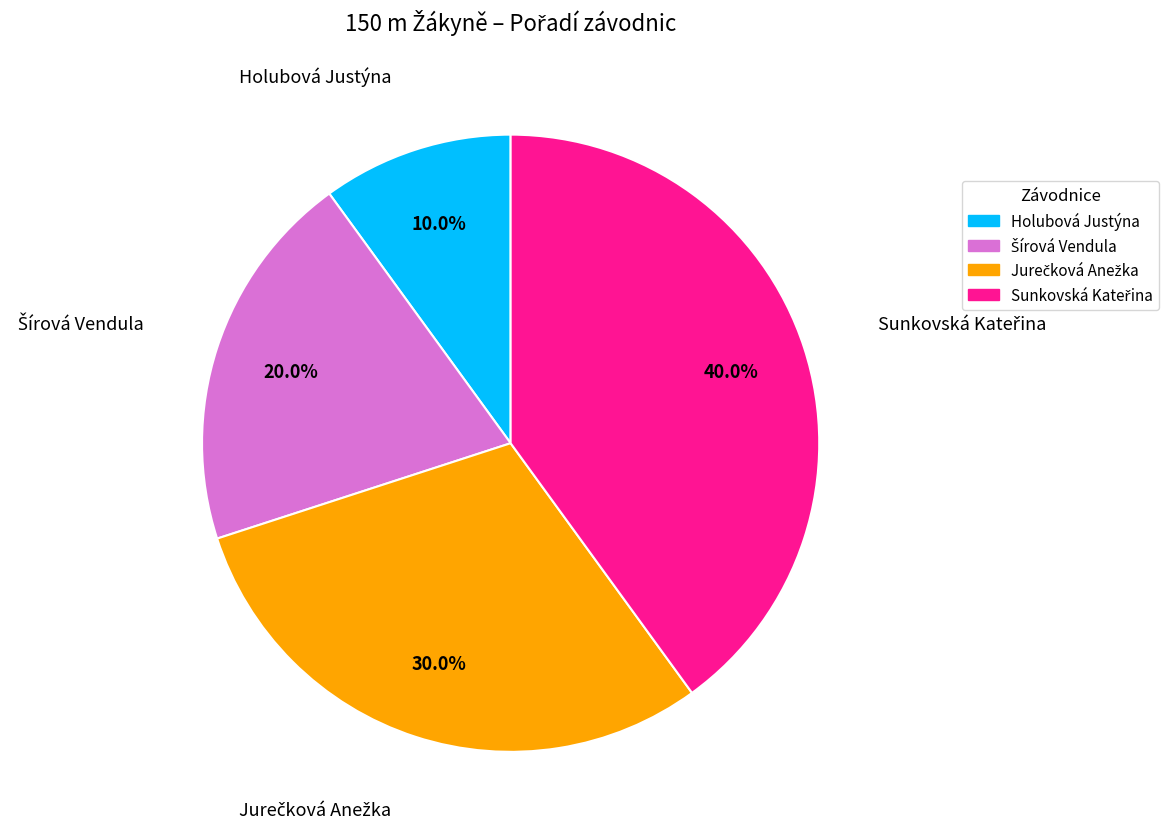

To the nearest percent, what percentage of the pie is Holubová Justýna?

10%